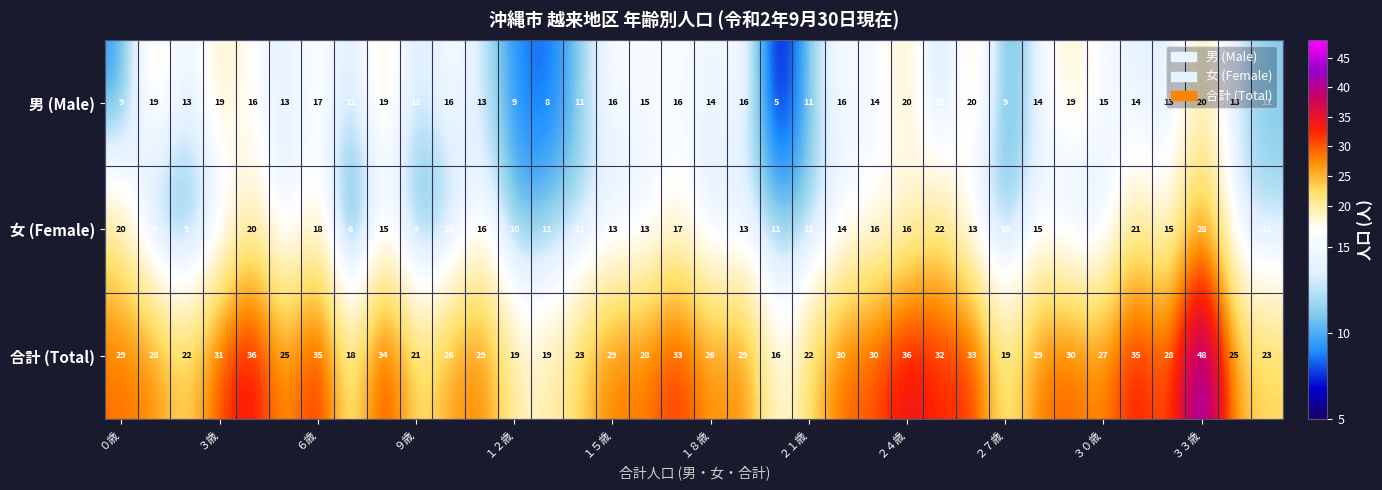

List the series in order of their peak value, lowest first.

男 (Male), 女 (Female), 合計 (Total)